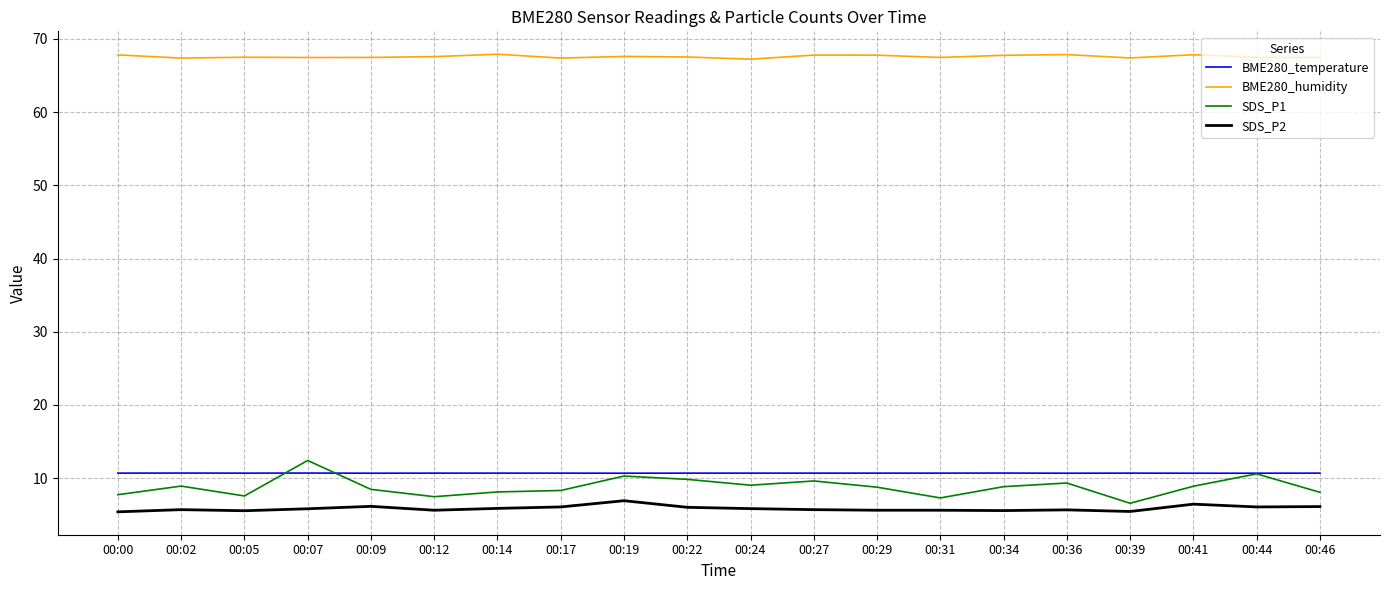

True or false: SDS_P2 and BME280_humidity intersect in this chart.

False